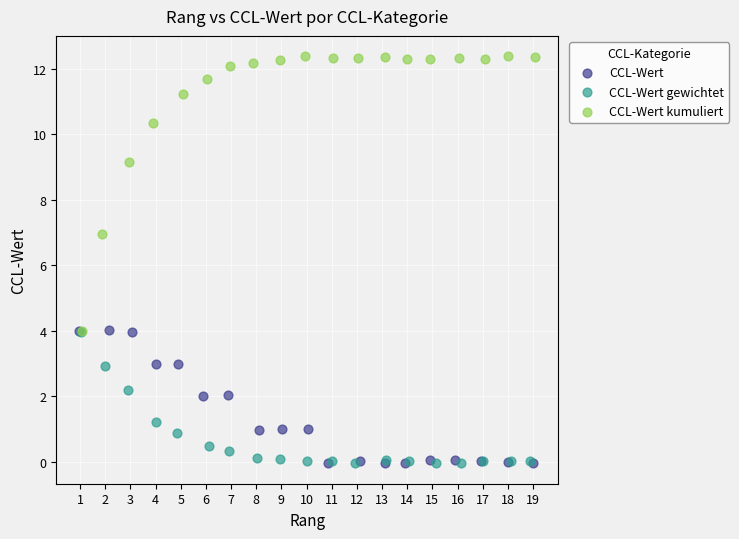

Which series has the widest spread of Y values?

CCL-Wert kumuliert